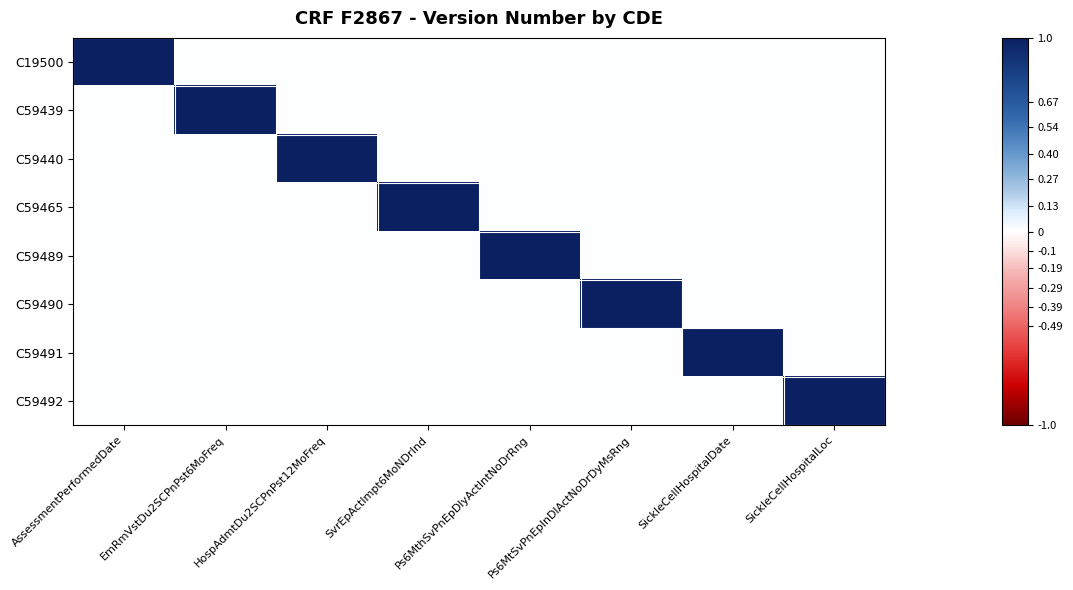

Which category has the lowest value across all series?

EmRmVstDu2SCPnPst6MoFreq